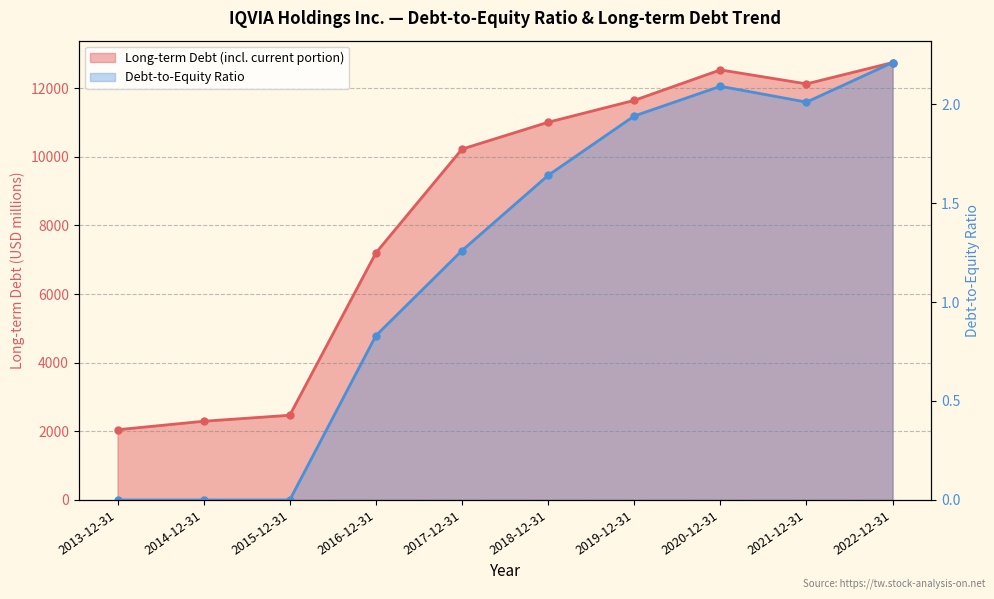

Is it true that Debt-to-Equity Ratio equals -1.2 at 2013-12-31?

False